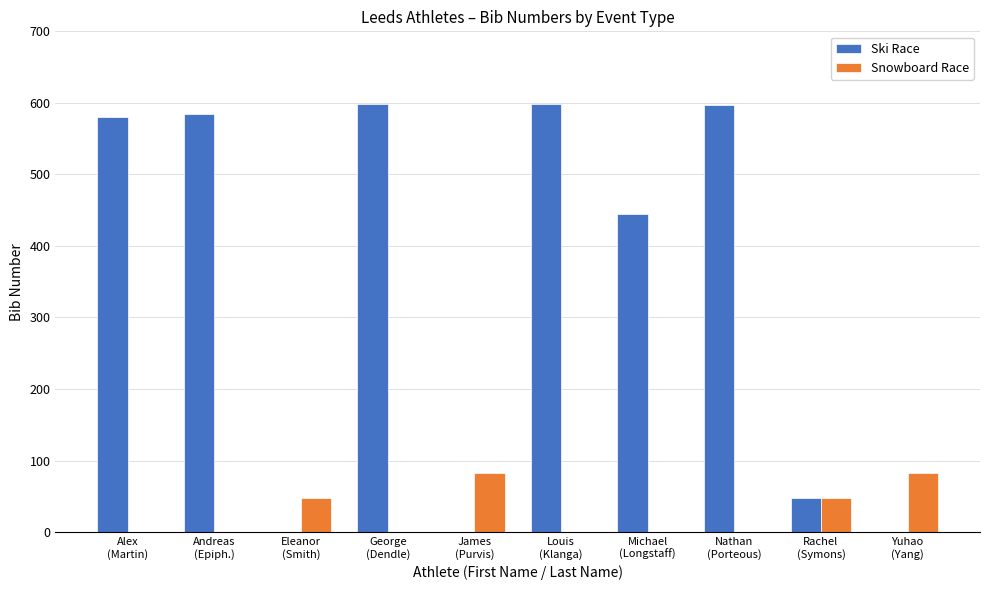

Which series has the largest total across all categories?

Ski Race